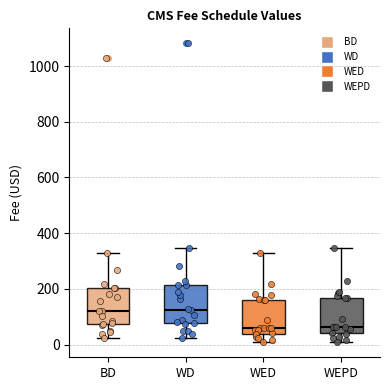

Reading left to right, read every box against the y-axis: the position of its median line, the range the box covers, and the ends of its whiskers. The values are not printed on the chart, so give them approximately, as read against the axis.

BD: median 120, box 80 to 200, whiskers 20 to 340
WD: median 120, box 80 to 220, whiskers 20 to 340
WED: median 60, box 40 to 160, whiskers 0 to 340
WEPD: median 60, box 40 to 160, whiskers 0 to 340